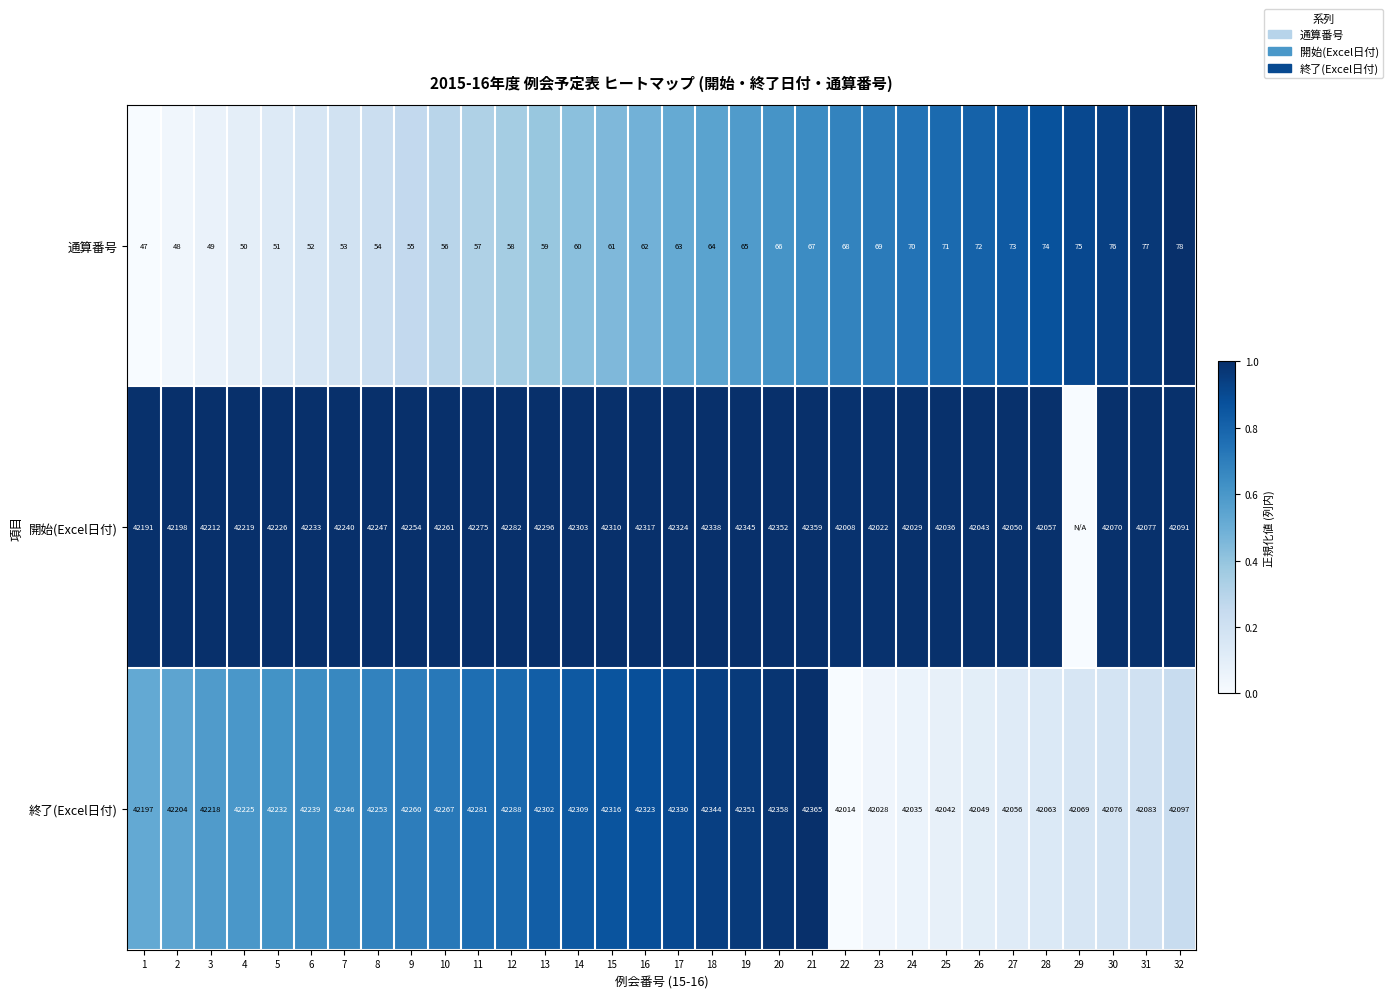

Where is 通算番号 nearest to the value 62?

16